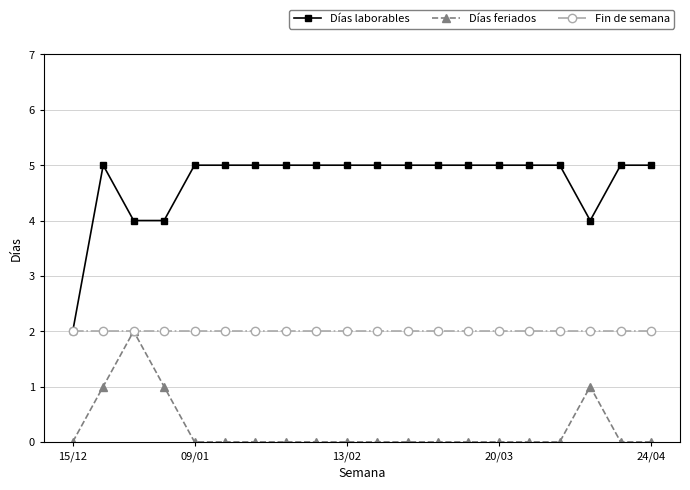

True or false: Días laborables and Días feriados cross at least once.

False